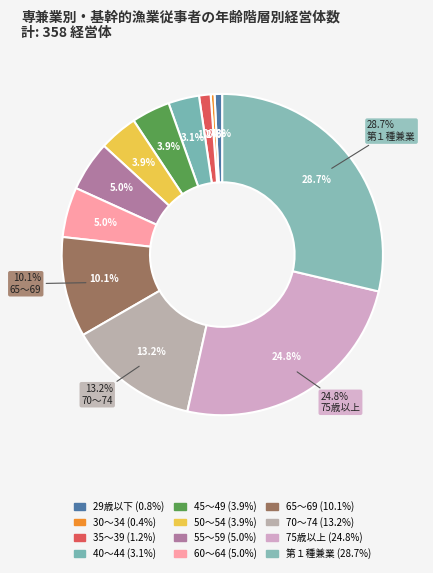

Which slice is the largest?

第１種兼業